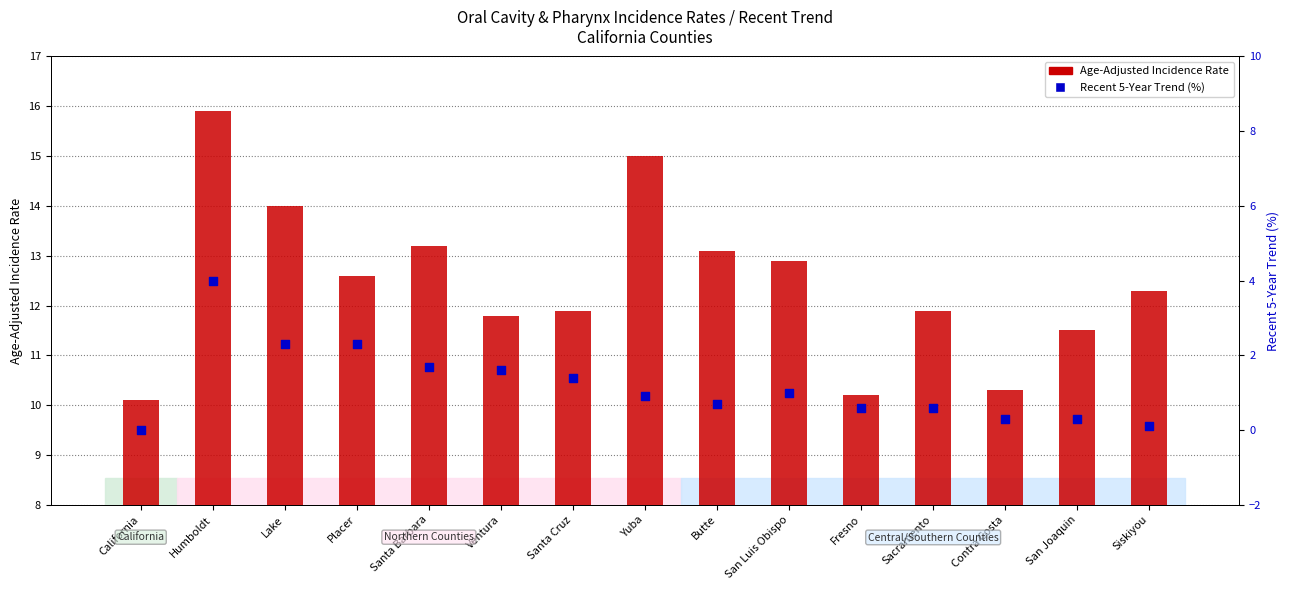

At how many categories does at least one series exceed 9?

15